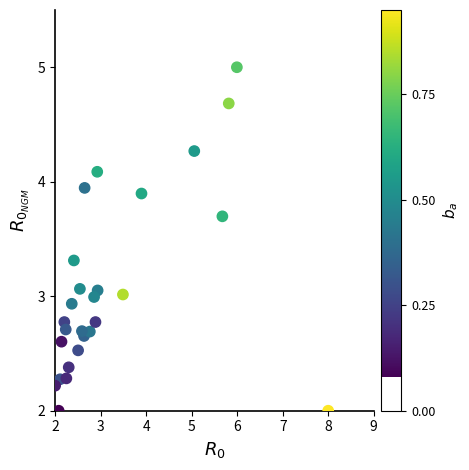

What is the range of Y values (max minus min)?

3.0